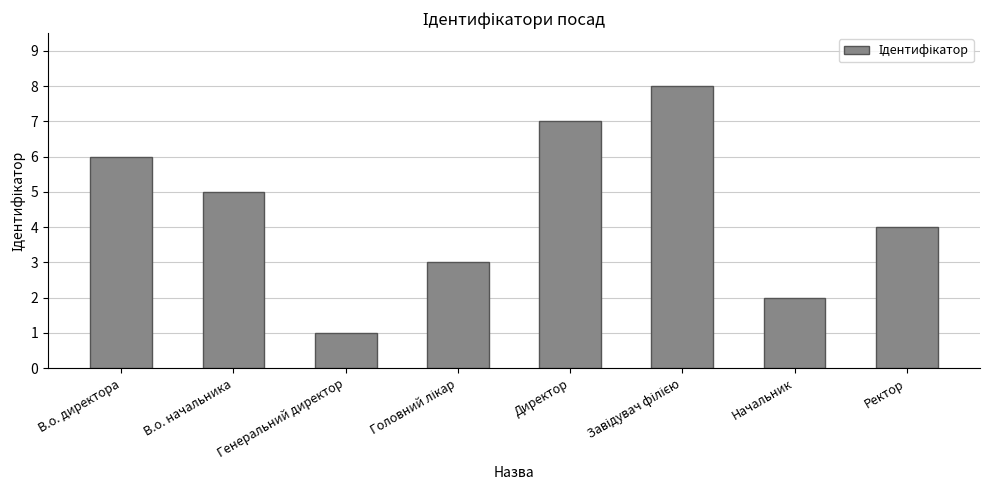

How many data points does each series have?

8